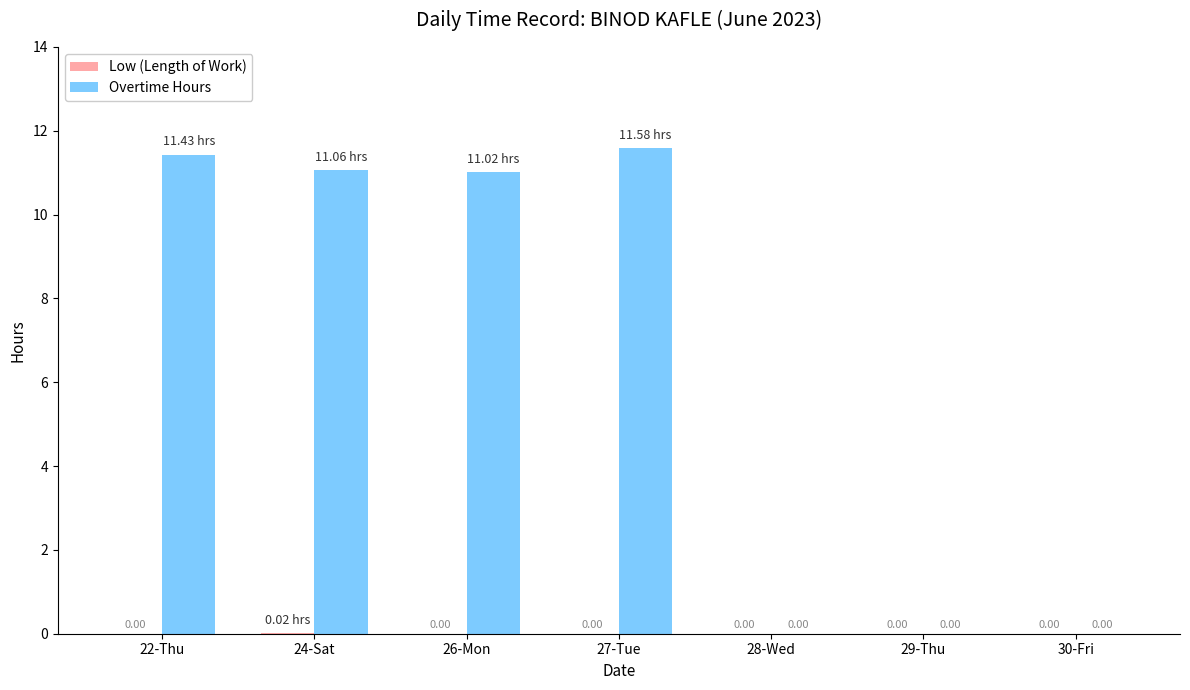

What is the sum of all Overtime Hours values?

45.1